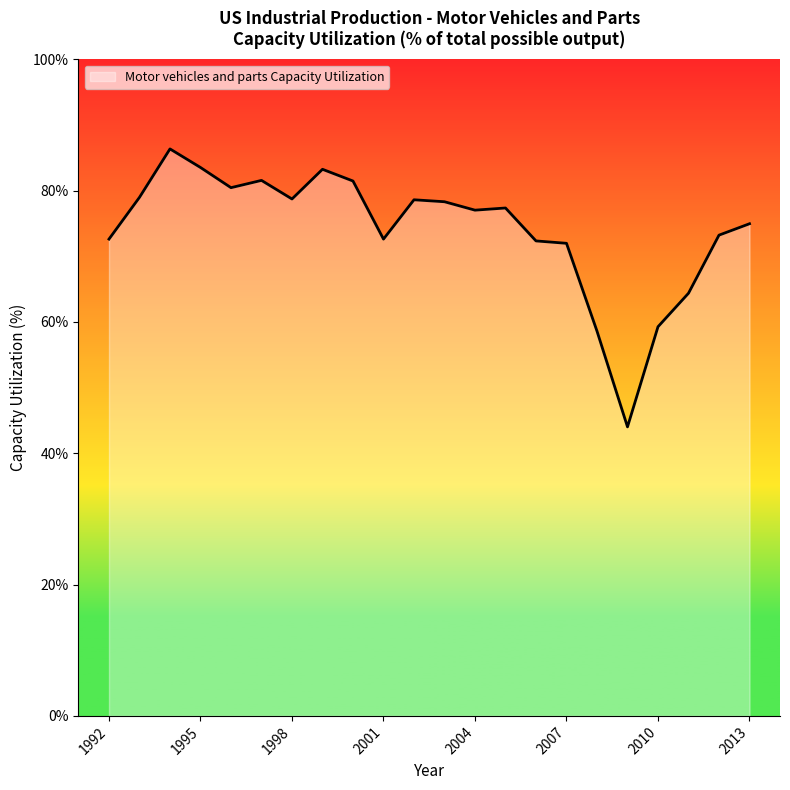

What is the minimum value shown in the chart?

44.0